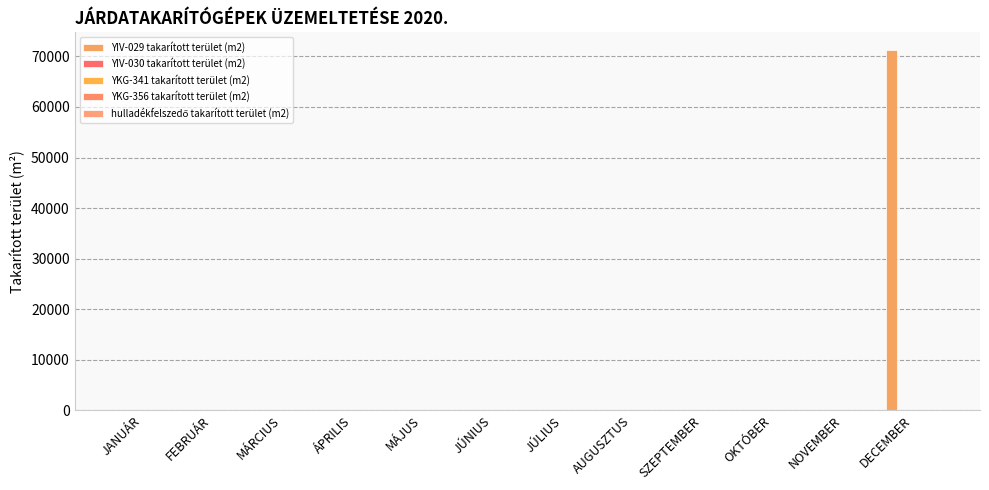

Reading left to right, extract all data points from this chart.

YIV-029 takarított terület (m2): 0	0	0	0	0	0	0	0	0	0	0	71200
YIV-030 takarított terület (m2): 0	0	0	0	0	0	0	0	0	0	0	0
YKG-341 takarított terület (m2): 0	0	0	0	0	0	0	0	0	0	0	0
YKG-356 takarított terület (m2): 0	0	0	0	0	0	0	0	0	0	0	0
hulladékfelszedő takarított terület (m2): 0	0	0	0	0	0	0	0	0	0	0	0